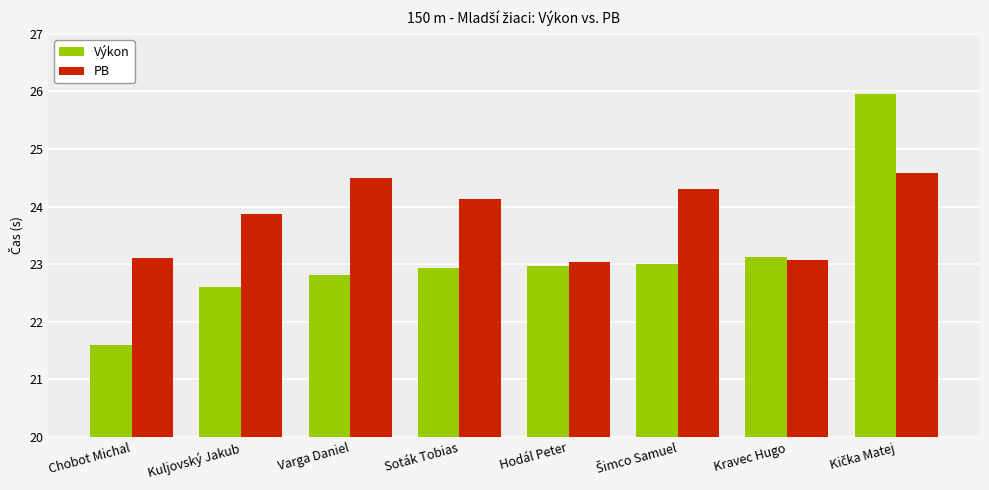

How many data points does each series have?

8